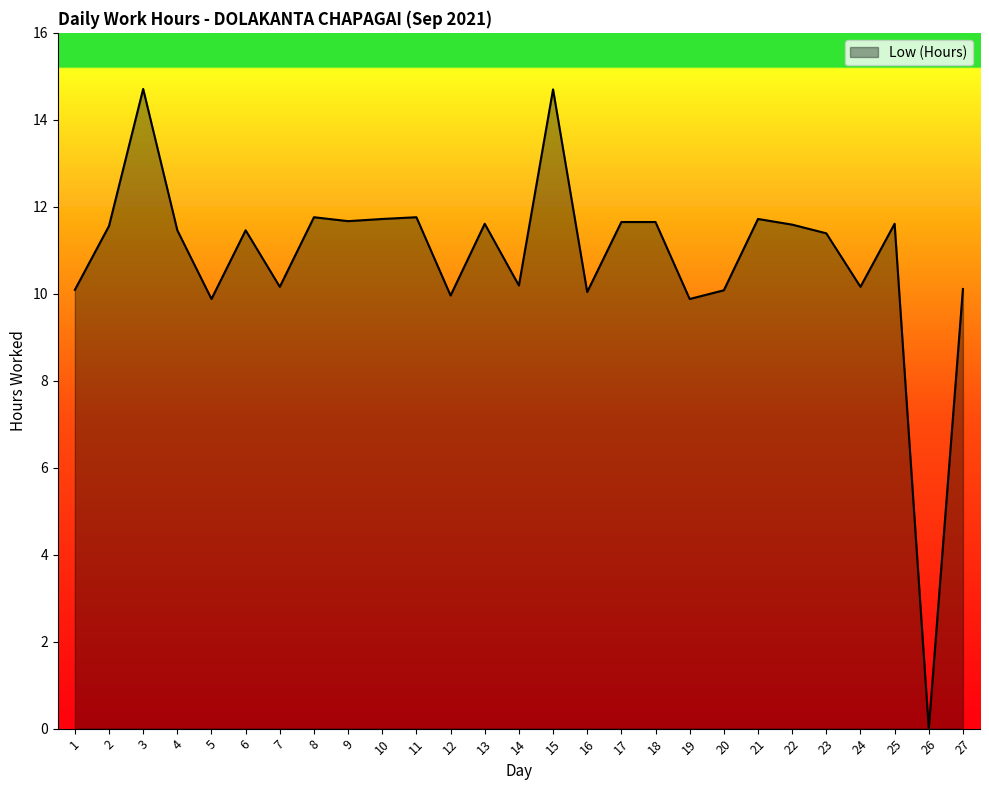

The chart shows a value of 11.7 at 21. True or false?

True